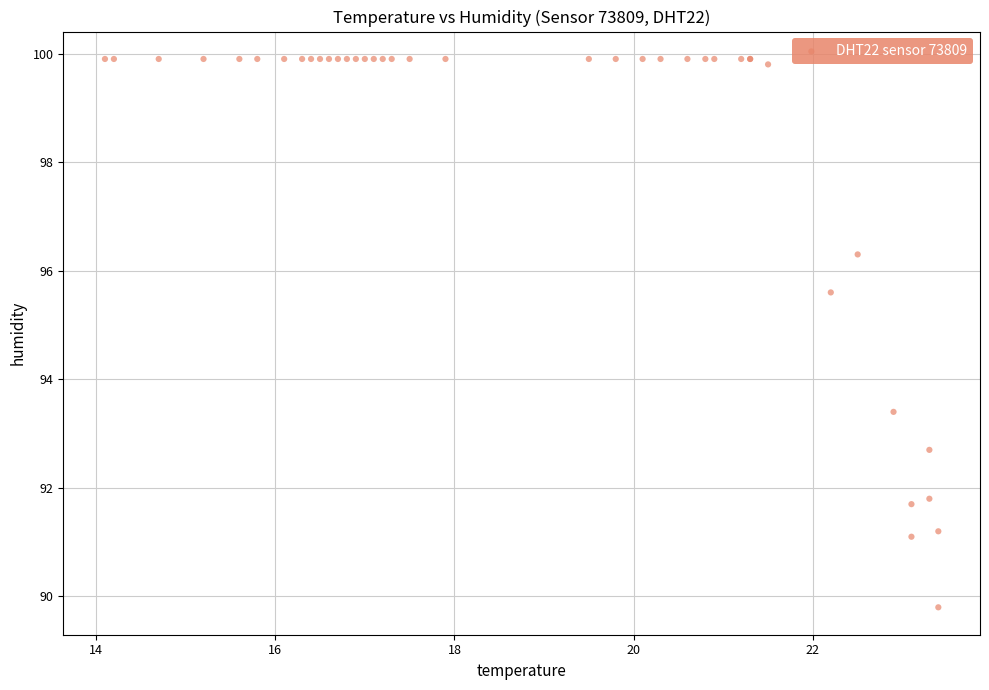

What Y value in the scatter plot is closest to 94?

93.4